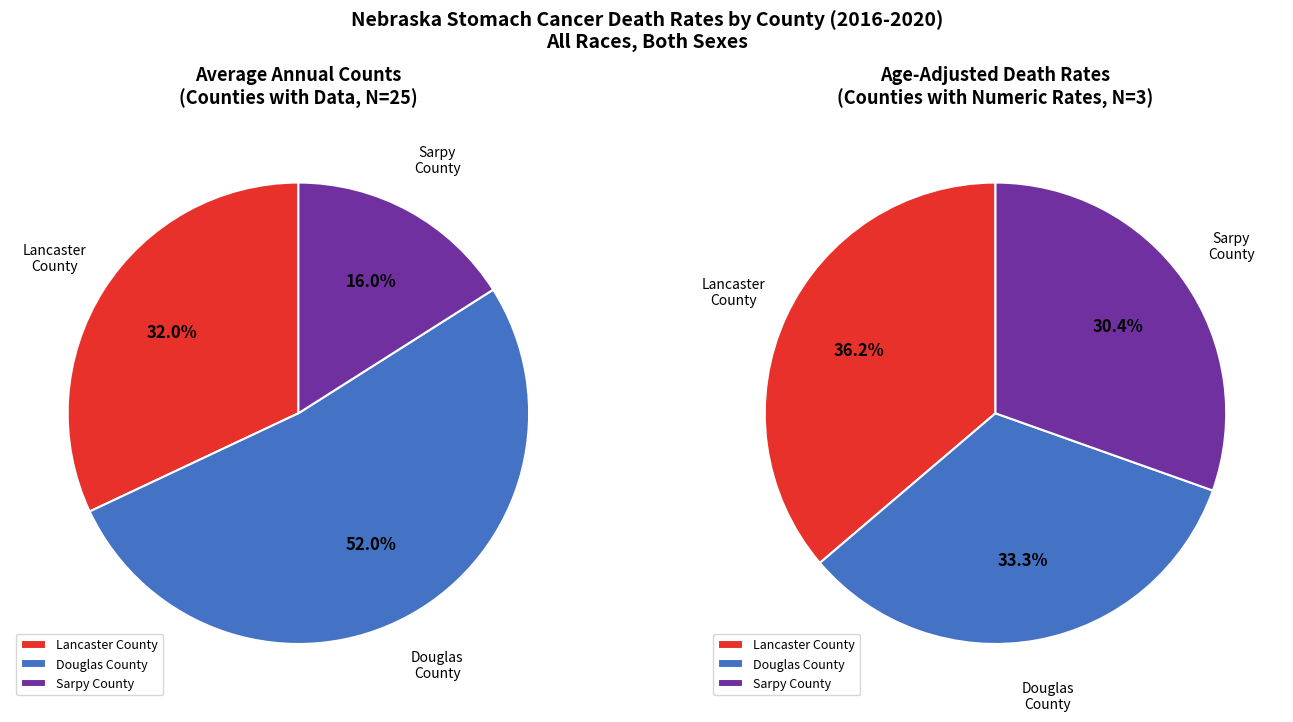

Which category has the biggest portion of the pie?

Lancaster County